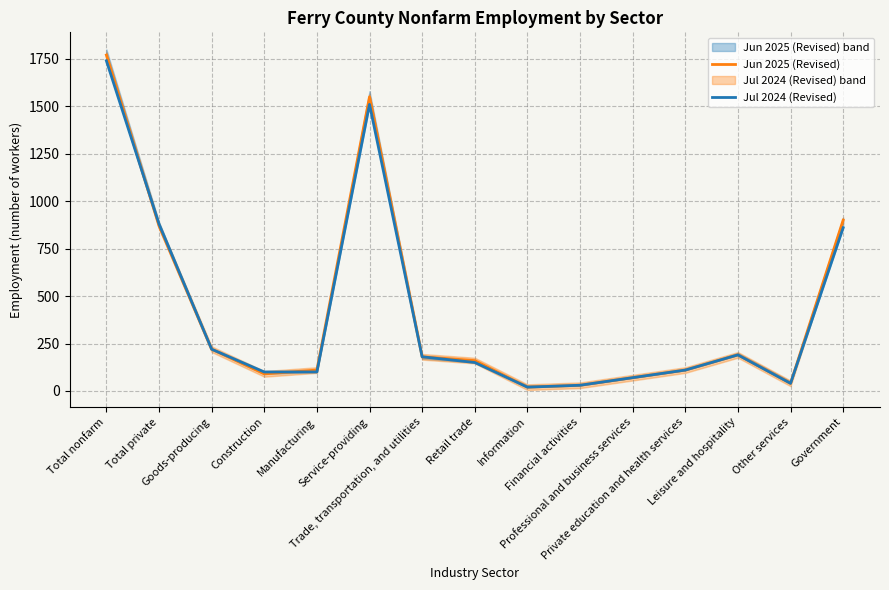

Rank the series by their maximum value, from highest to lowest.

Jun 2025 (Revised), Jul 2024 (Revised)